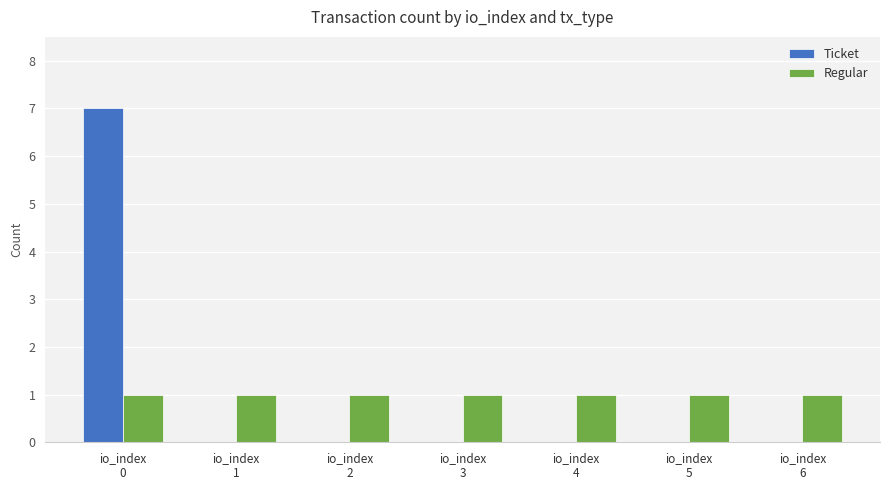

How many groups of bars are there?

7